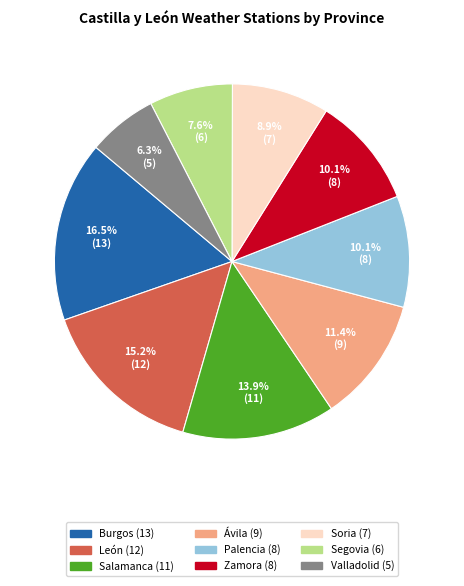

How many slices are in this pie chart?

9